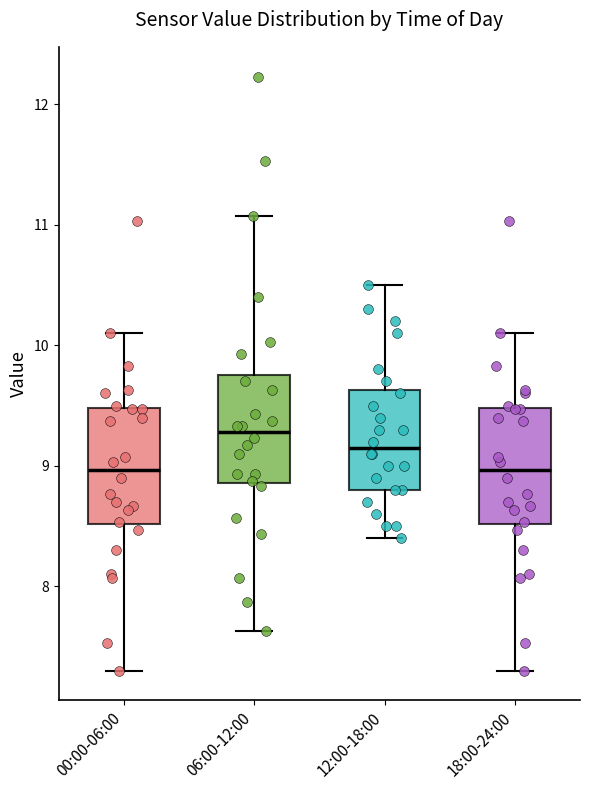

Reading left to right, transcribe this box plot: for each box, give where its median line is, the range the box spans, and where its two whiskers end, as read against the y-axis. The values are not printed on the chart, so give them approximately, as read against the axis.

00:00-06:00: median 9.0, box 8.5 to 9.5, whiskers 7.3 to 10.1
06:00-12:00: median 9.3, box 8.9 to 9.8, whiskers 7.6 to 11.1
12:00-18:00: median 9.2, box 8.8 to 9.6, whiskers 8.4 to 10.5
18:00-24:00: median 9.0, box 8.5 to 9.5, whiskers 7.3 to 10.1